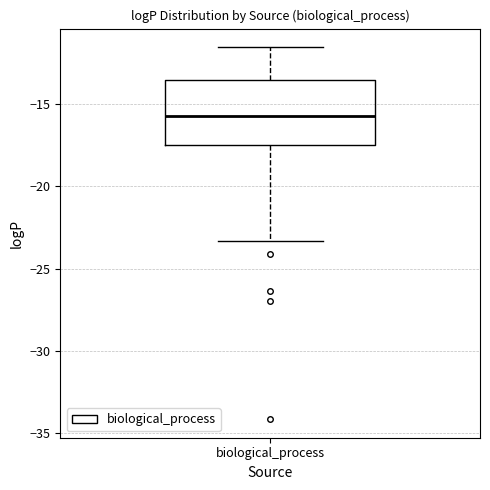

Read this box plot against the y-axis: the position of the median line, the range covered by the box, and the ends of both whiskers. The values are not printed on the chart, so give them approximately, as read against the axis.

median -15.5, box -17.5 to -13.5, whiskers -23.5 to -11.5